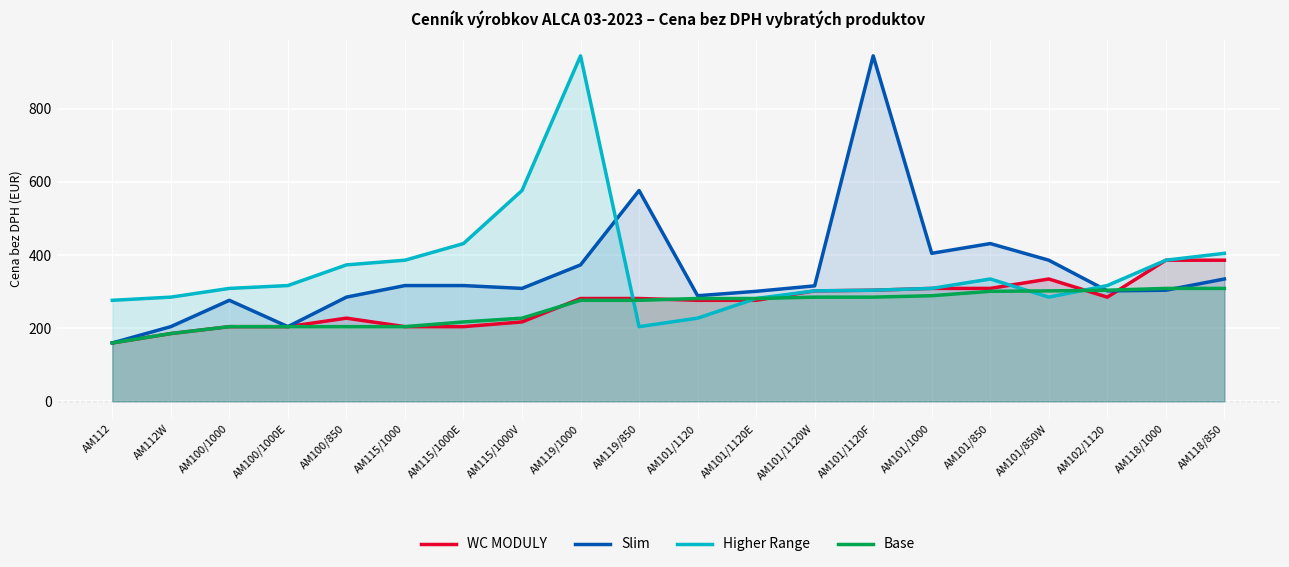

How many lines are shown in the chart?

4